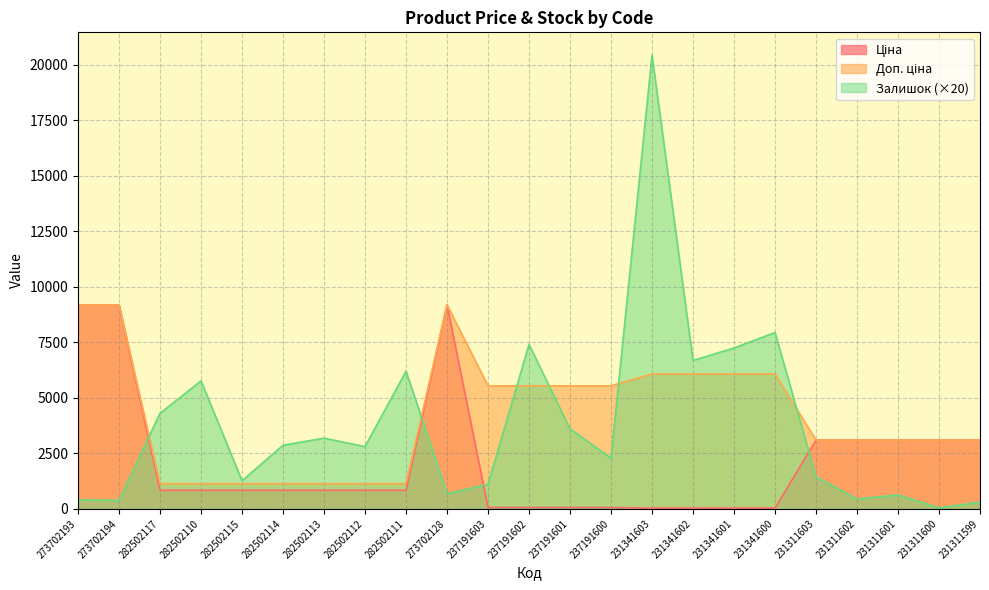

What is the greatest value displayed?

20440.0